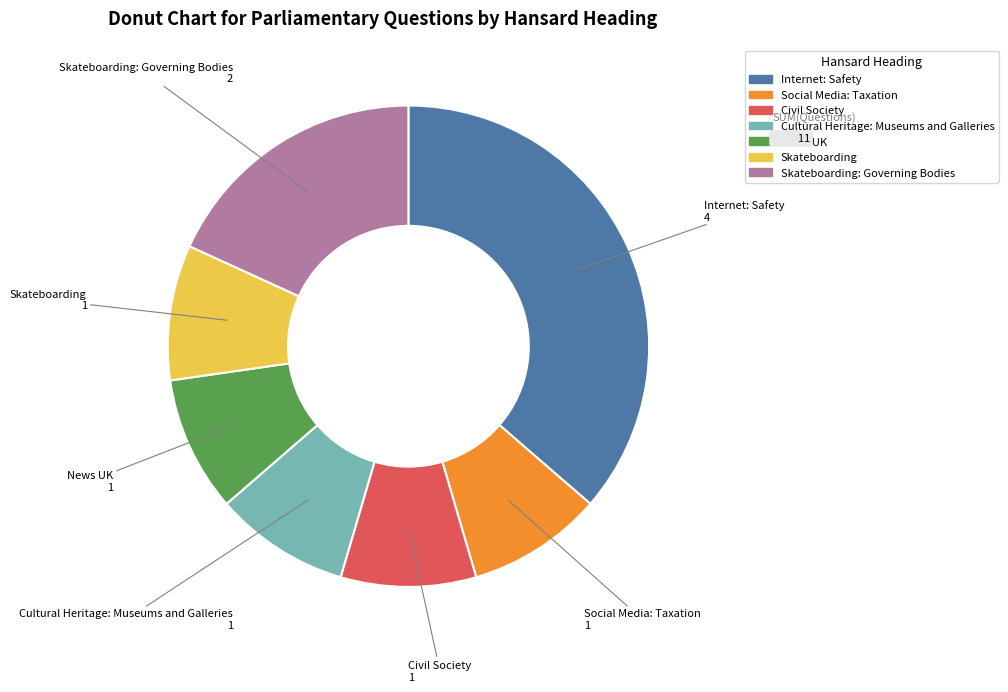

How many slices are in this pie chart?

7